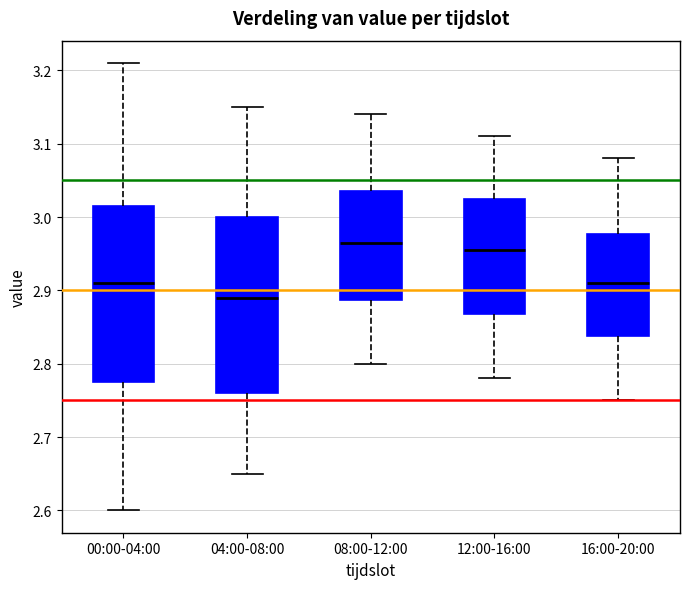

Where does the median line of the box for 04:00-08:00 sit on the y-axis? The values are not printed on the chart, so give them approximately, as read against the axis.

2.89